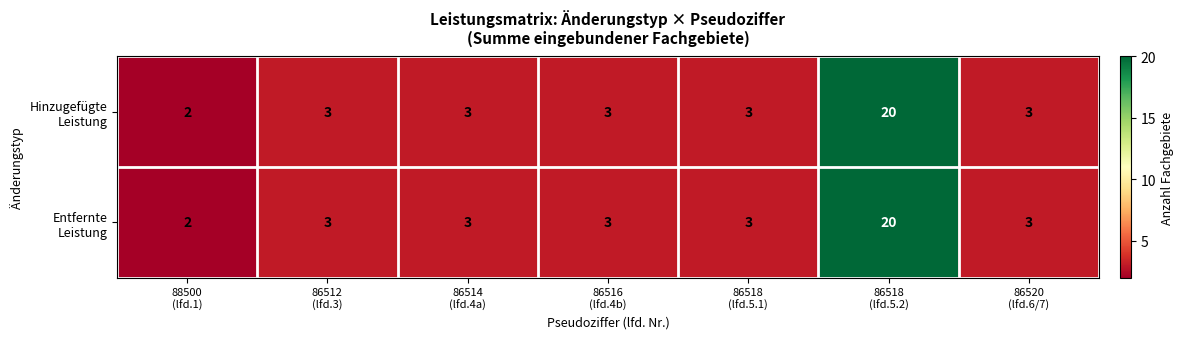

How many distinct data groups are displayed?

2